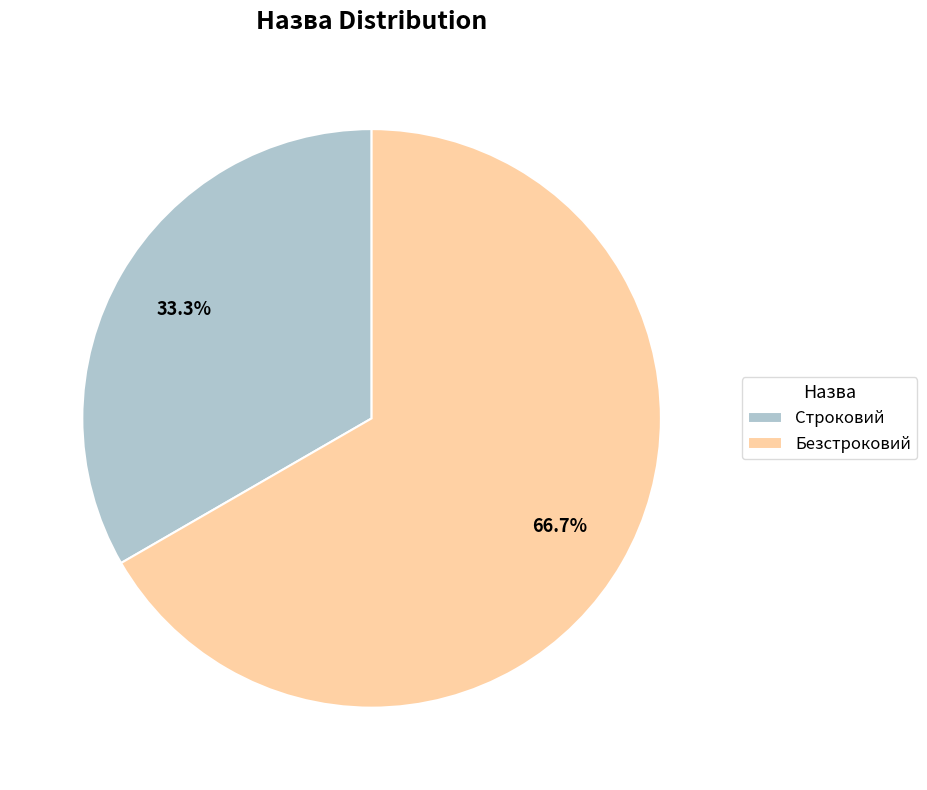

Does any single category account for the majority?

Yes